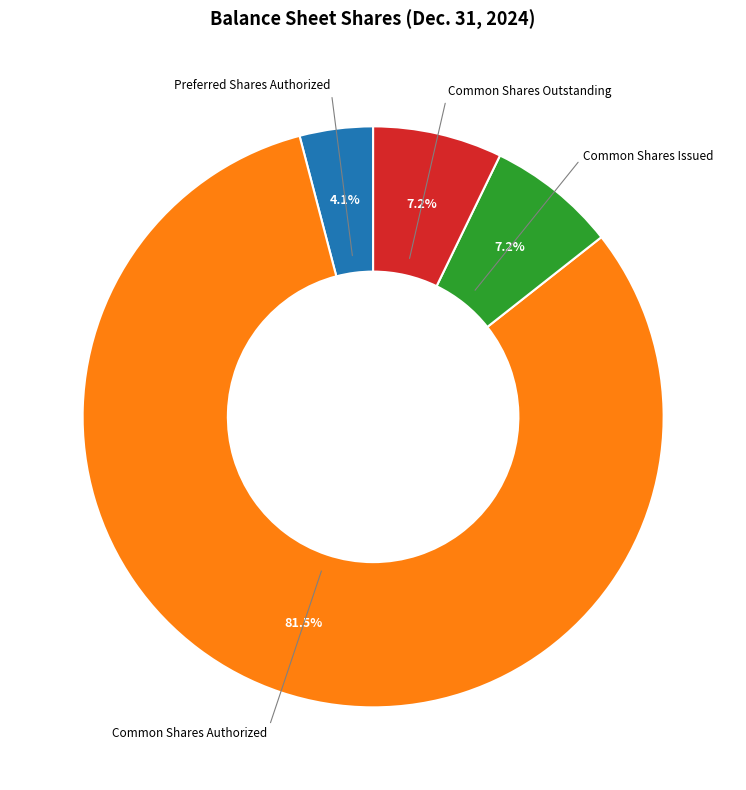

Is there any slice that represents more than half of the pie?

Yes